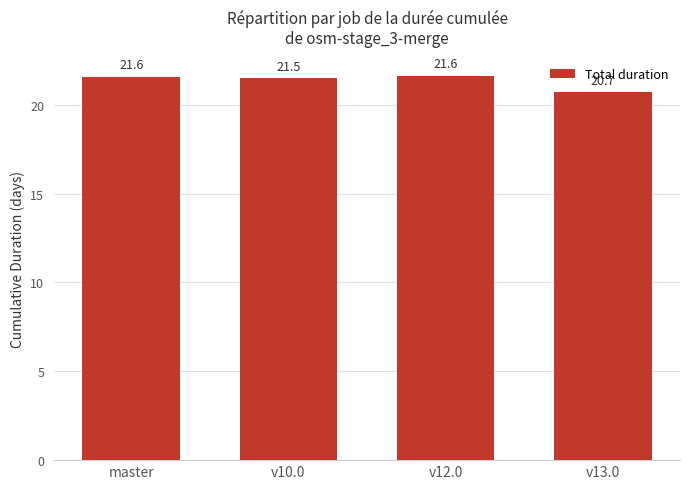

What is the label of the 3rd bar from the right?

v10.0